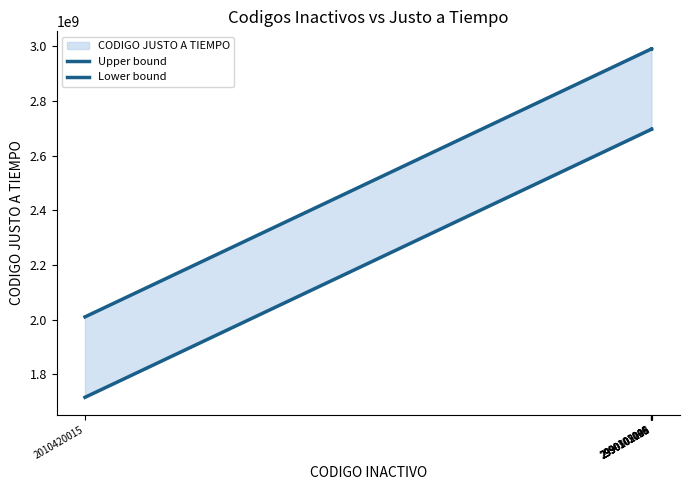

What is the value of the Lower bound point at the 7th from the left?

2696168126